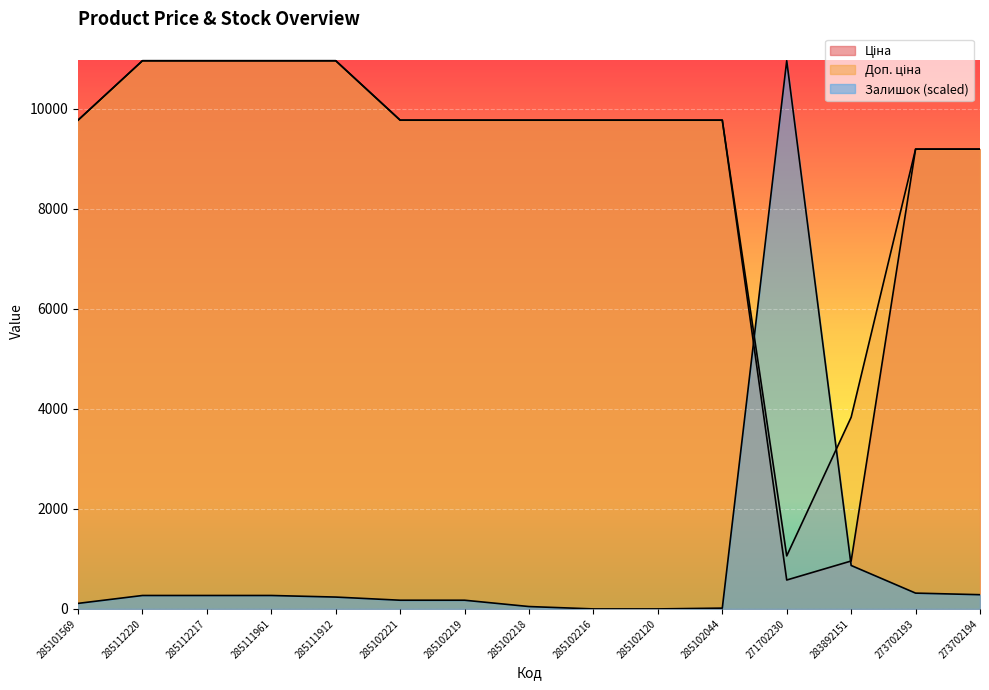

The Залишок series shows 134.6 at 285112217. True or false?

False